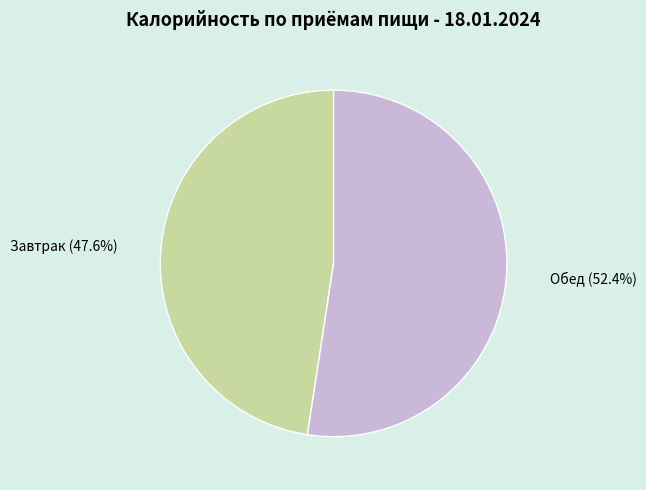

Combined, do Завтрак and Обед account for over 50%?

Yes